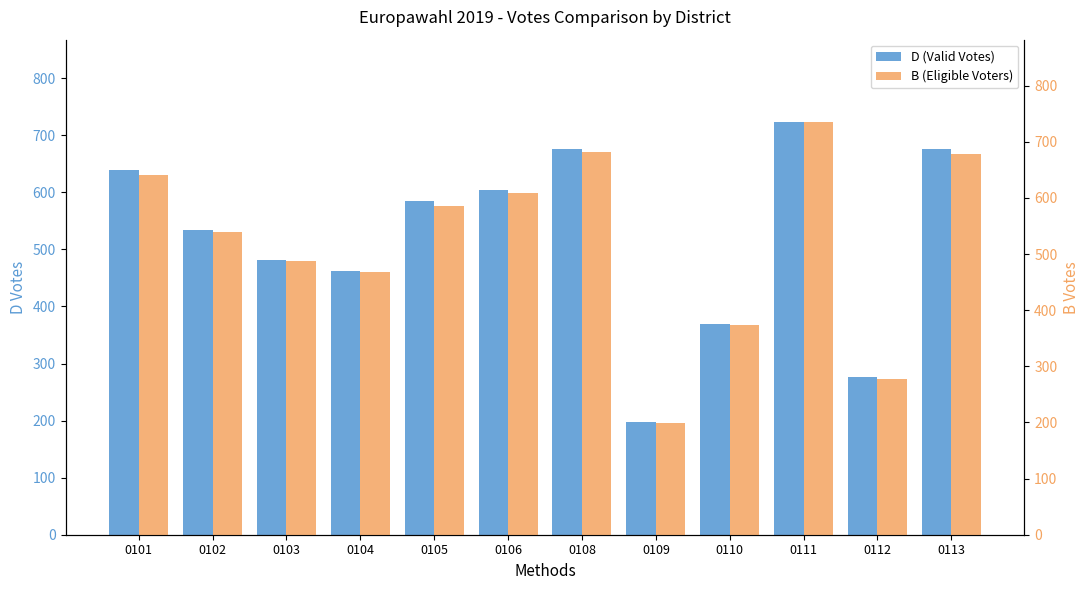

Read the D (Valid Votes) value at 0103.

481